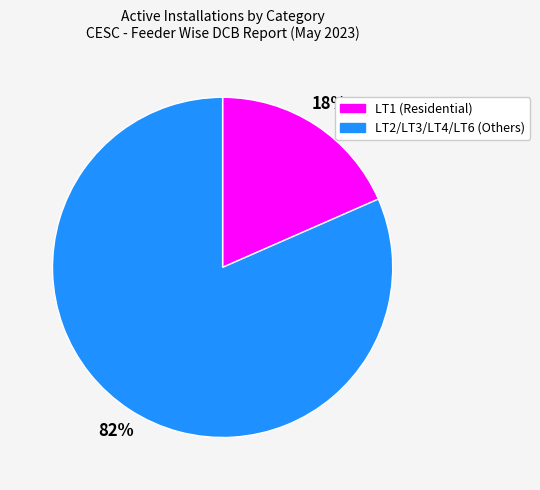

How many segments does this pie chart have?

2